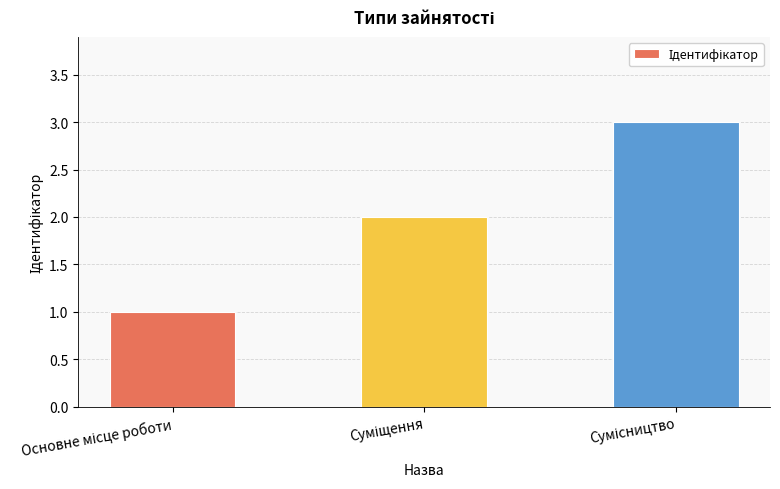

What is the maximum value shown in the chart?

3